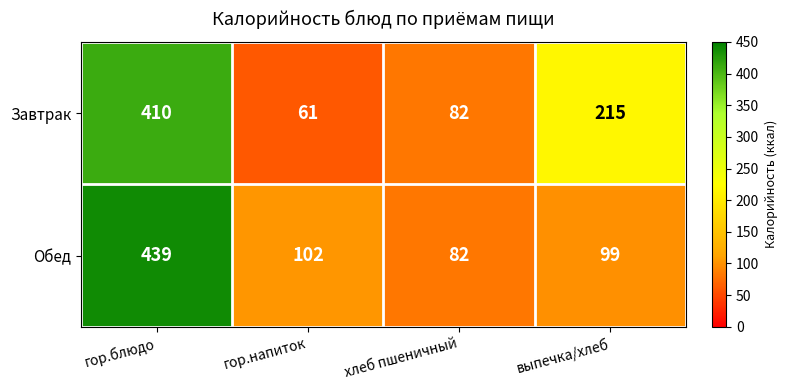

At which label does Завтрак first exceed 215?

гор.блюдо